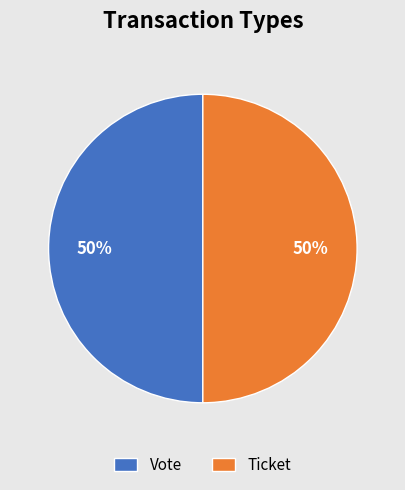

To the nearest percent, what percentage of the pie is Vote?

50%